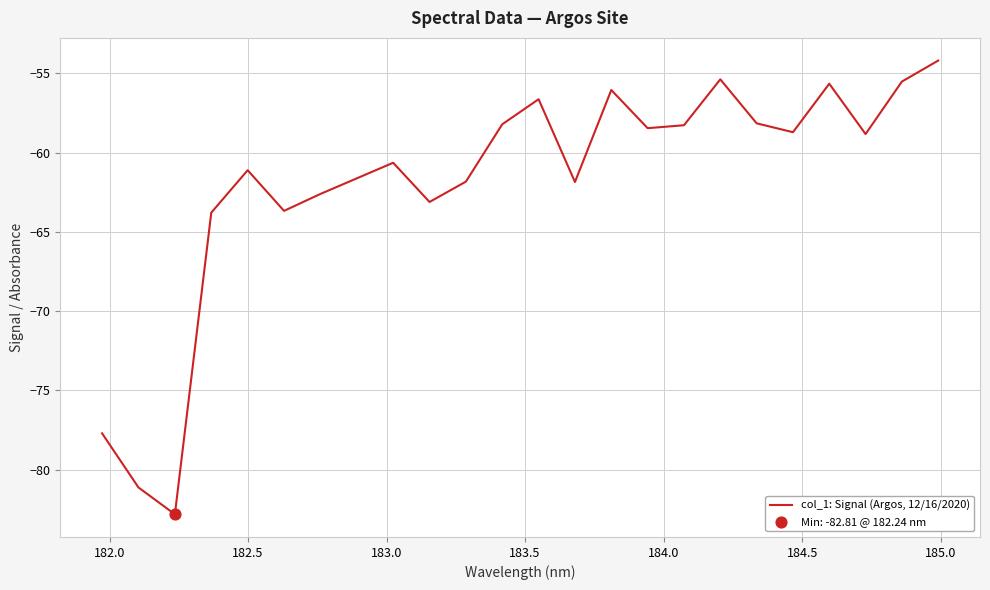

What is the smallest value displayed?

-82.8